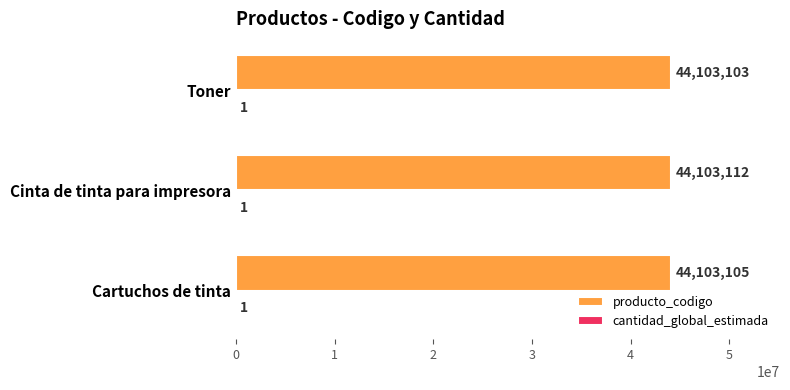

Where is producto_codigo nearest to the value 44103107?

Cartuchos de tinta